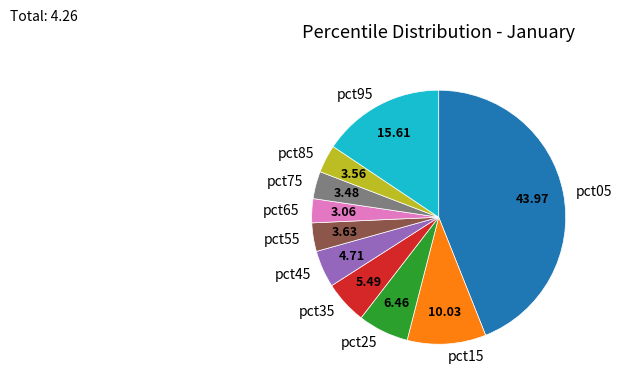

Does pct95 account for over 50% of the chart?

No